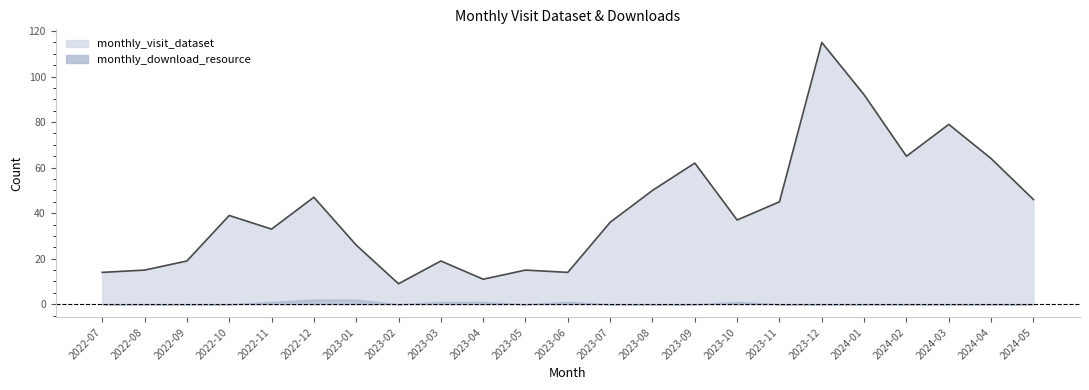

At which category does the data reach its first local peak?

2022-10